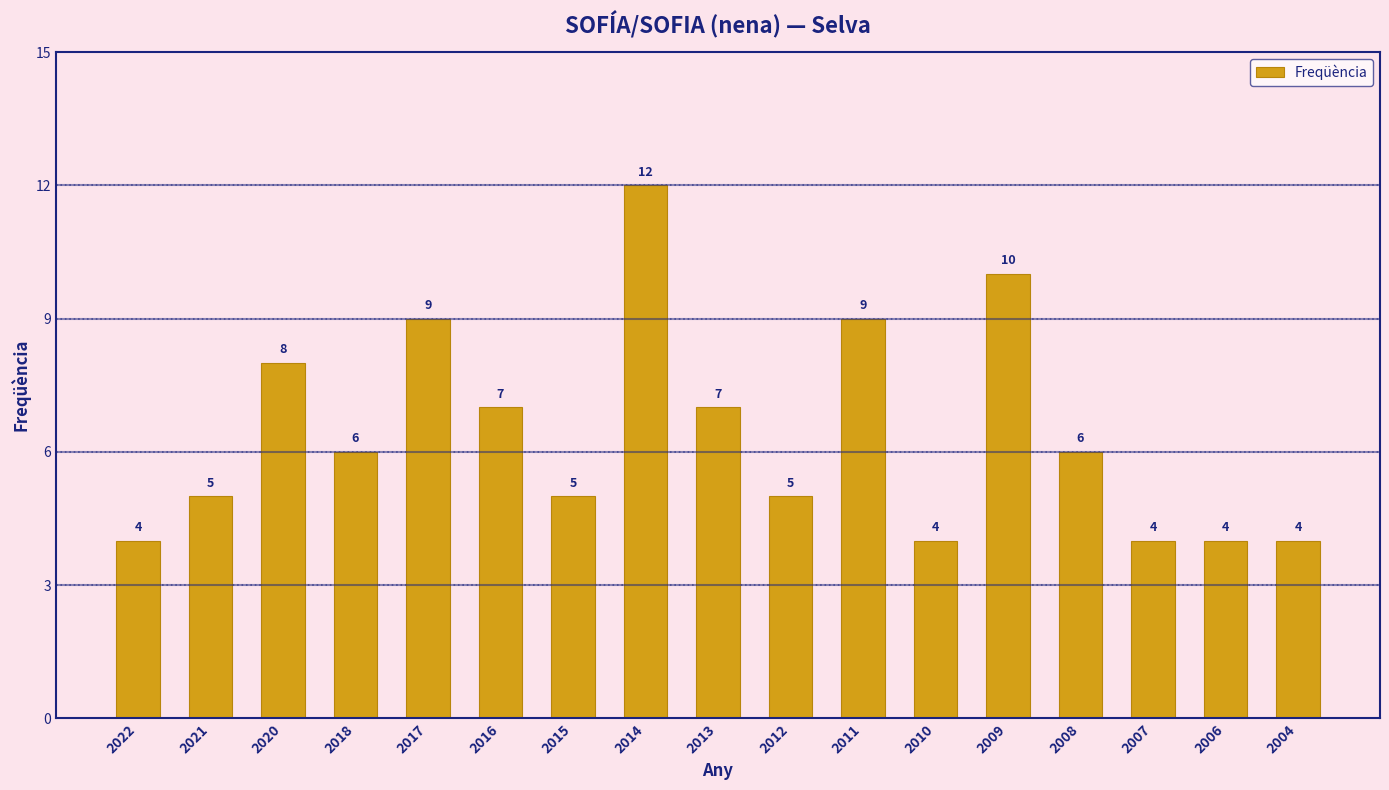

How many distinct data groups are displayed?

1